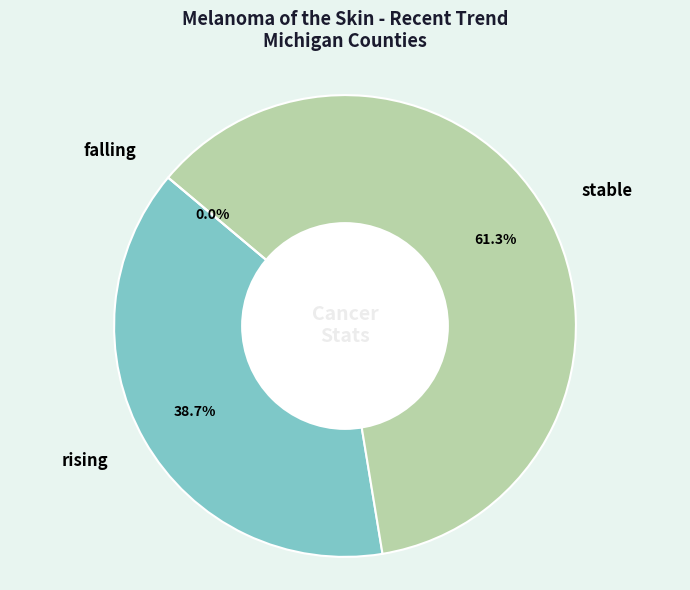

What is the majority slice?

stable